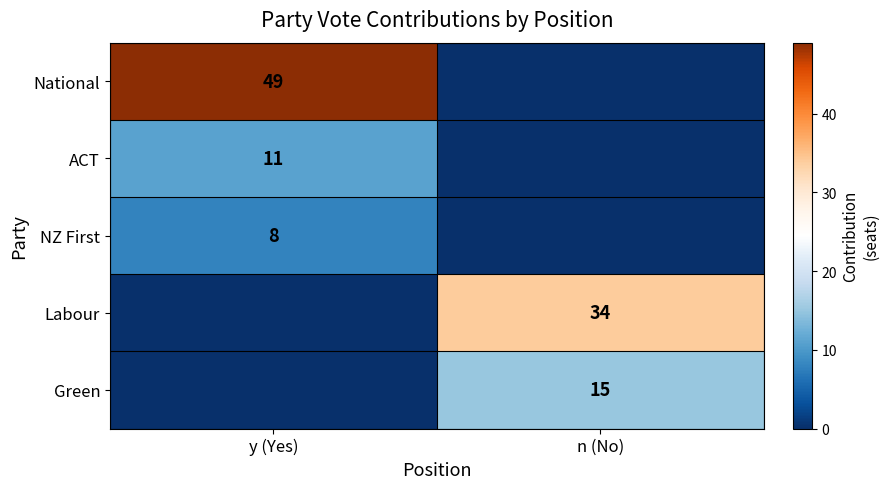

What is the greatest value displayed?

49